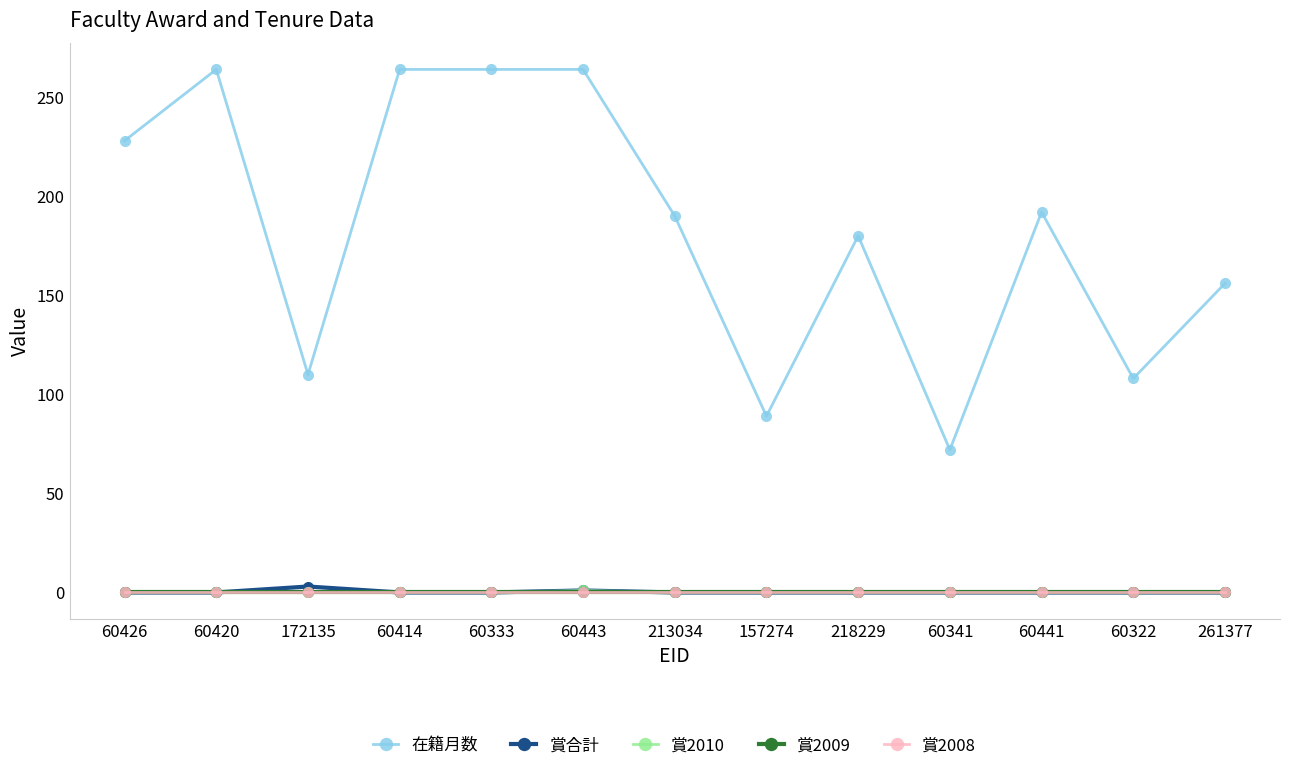

Does the chart have visible grid lines?

No